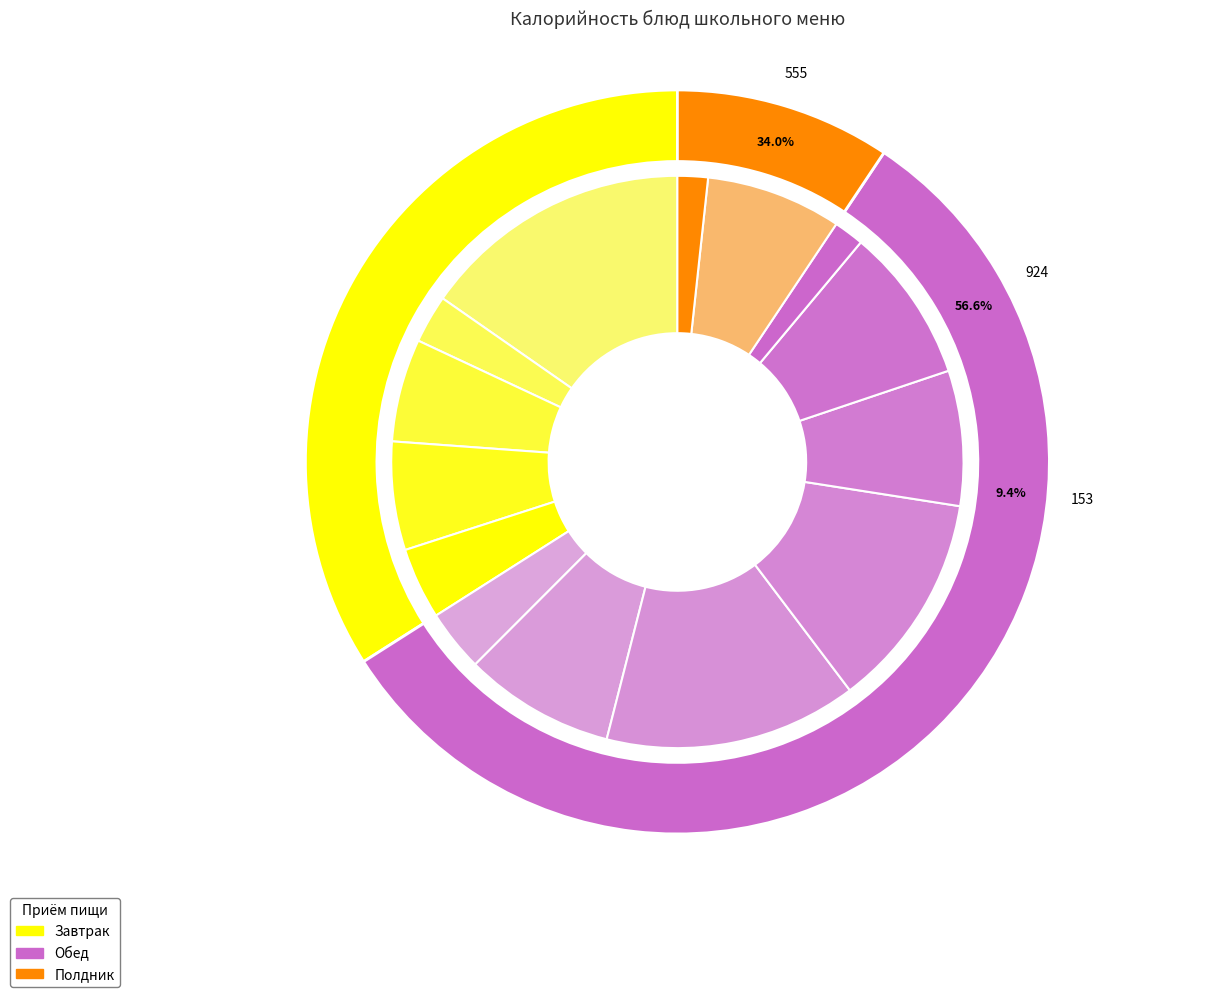

Combined, what portion of the pie is Молоко сгущенное and Салат огурцы/помидоры?

7.5%